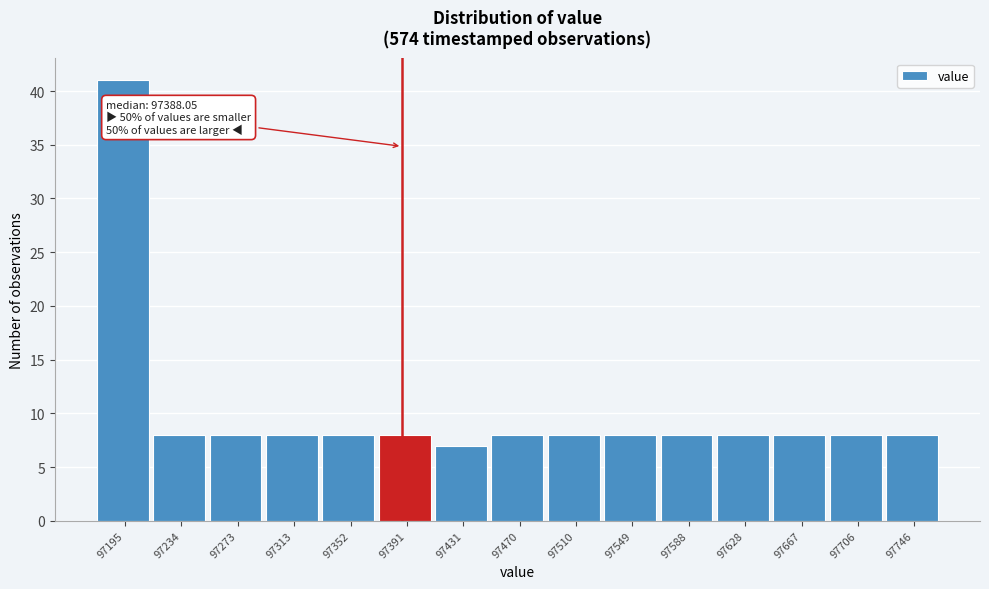

Over which range of the x-axis is the bar tallest?

97175 to 97215